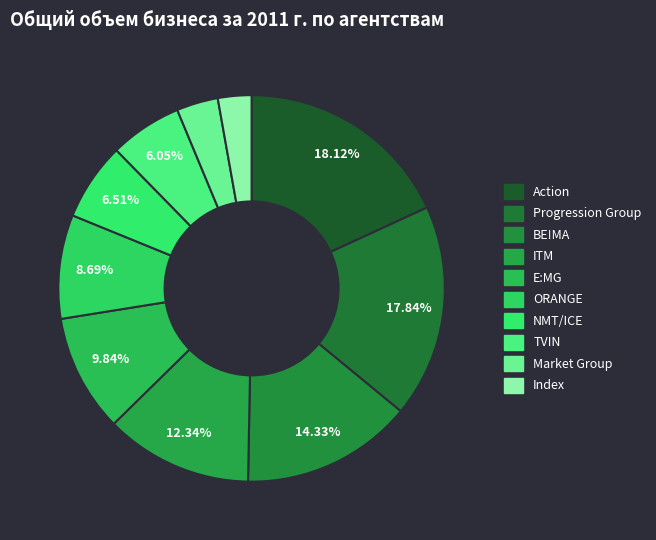

How many segments does this pie chart have?

10